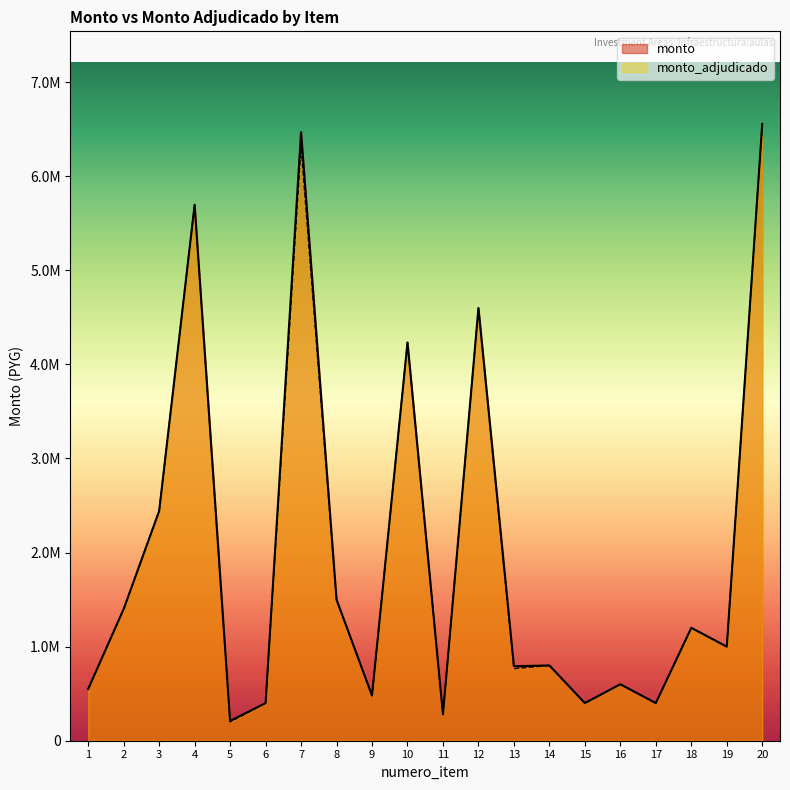

What are all the series names shown in the legend?

monto, monto_adjudicado